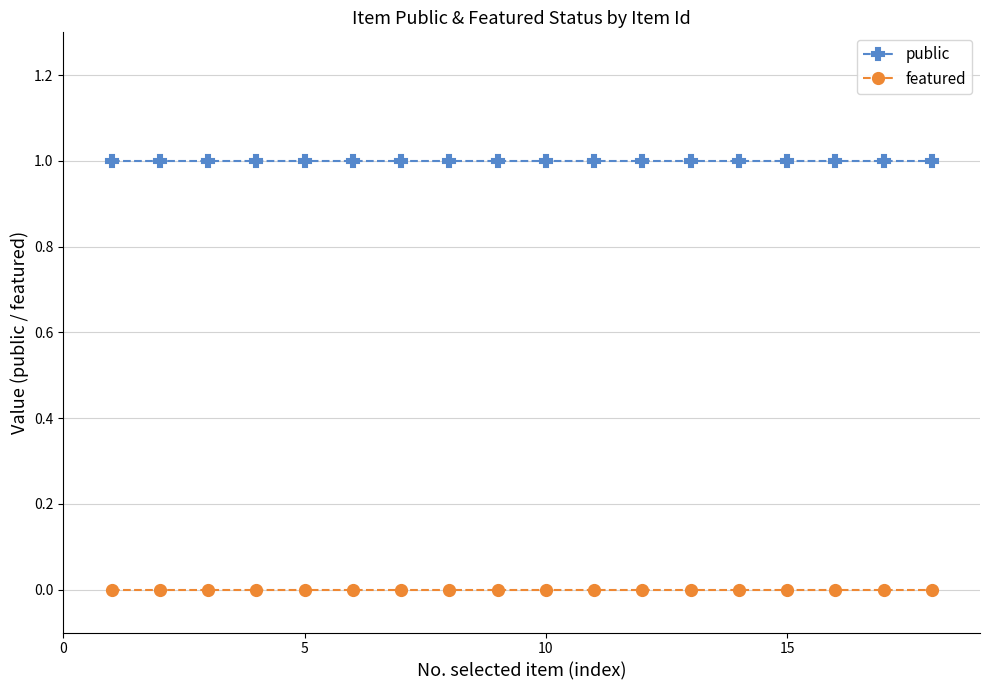

What is the sum of all public values?

18